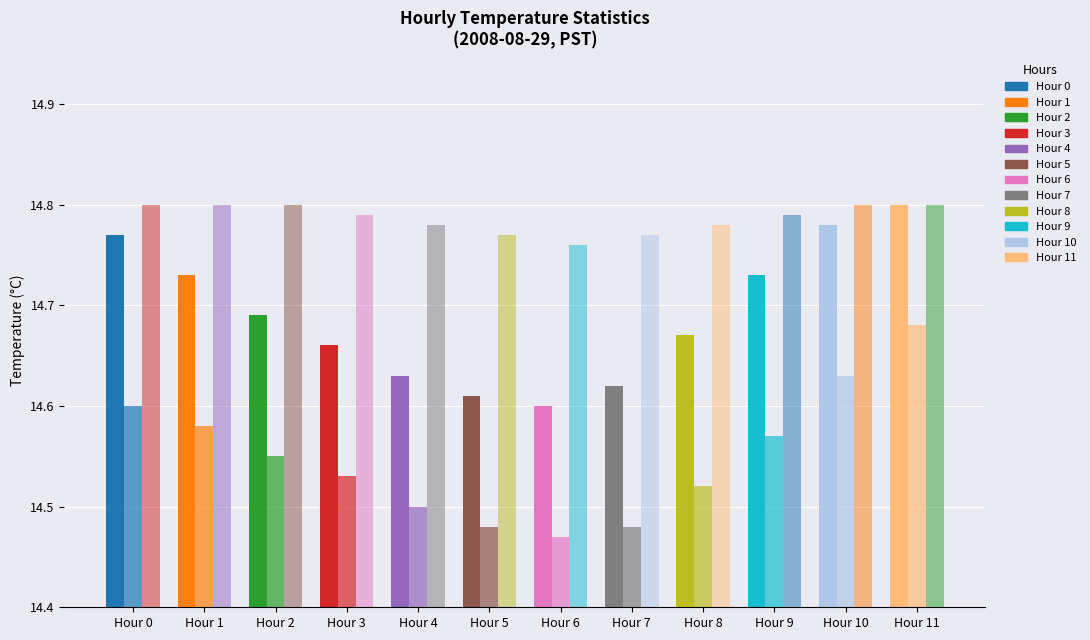

How many bars are there in total?

36